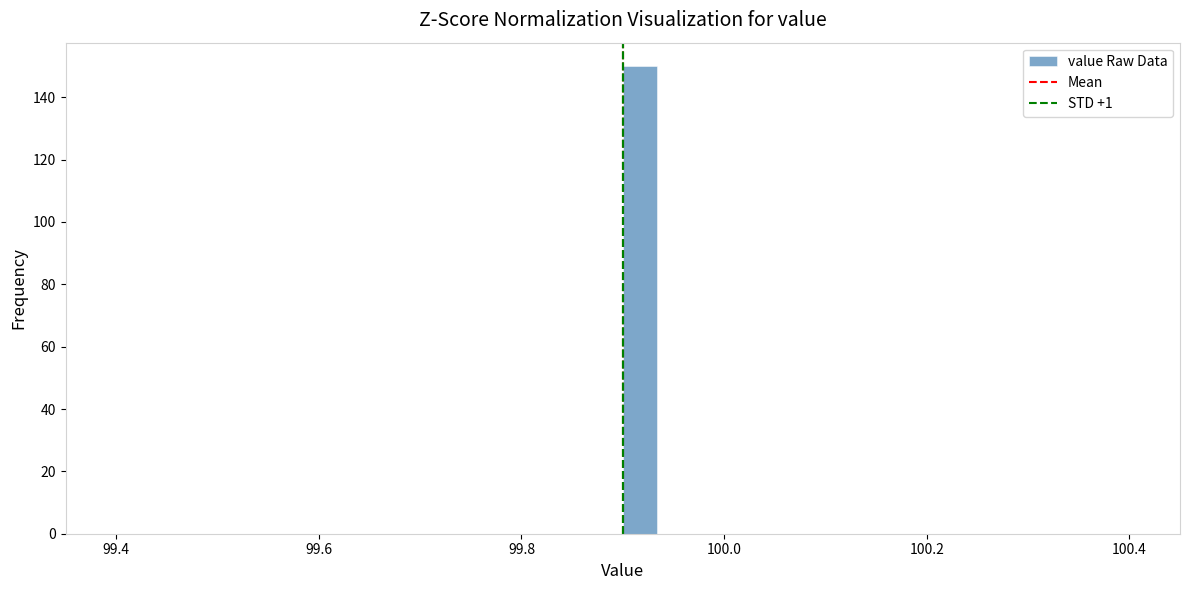

Around what value on the x-axis is the tallest bar? Give the approximate position of its centre, as read against the axis.

99.92